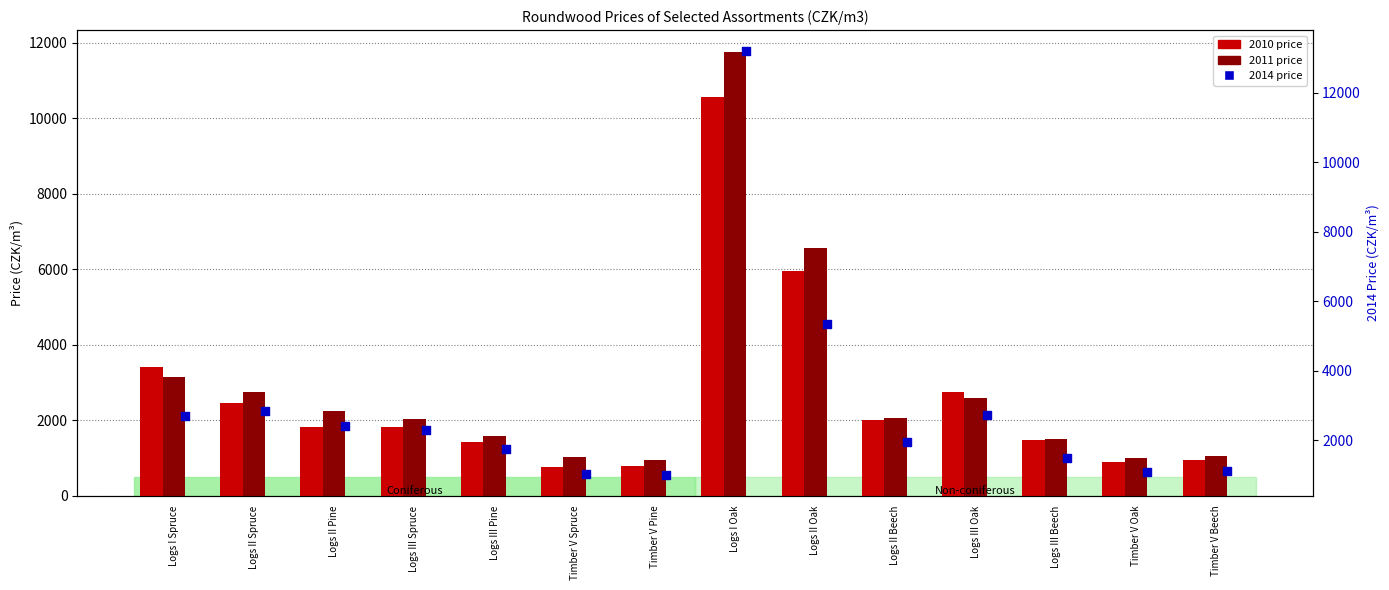

Which series contains the highest Y value?

2014